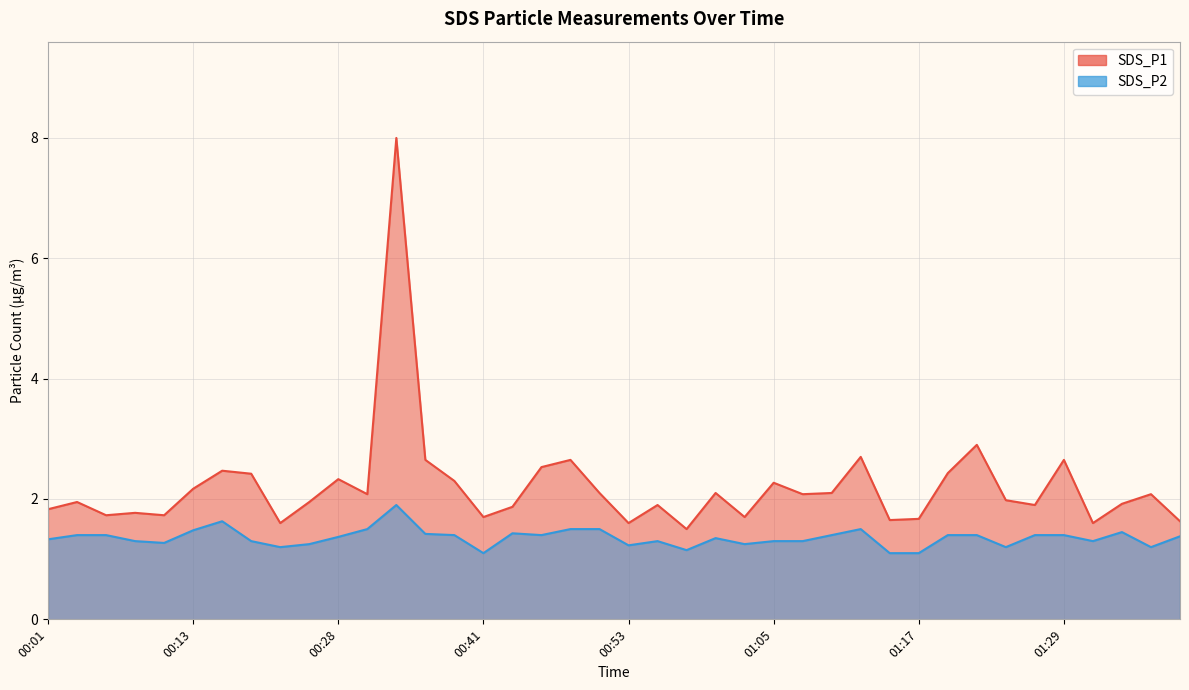

True or false: SDS_P1 and SDS_P2 cross at least once.

False